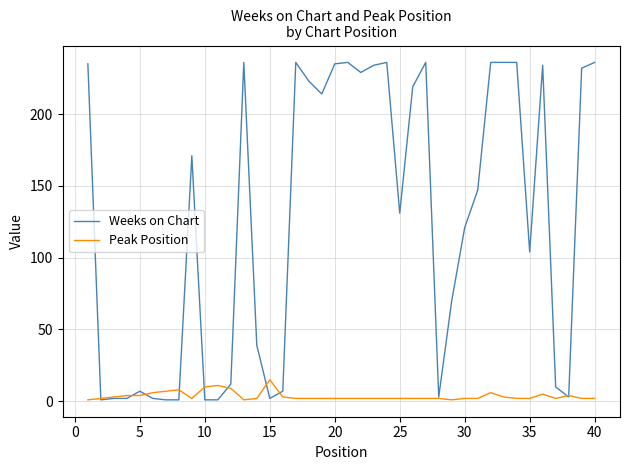

Which series has the widest spread of values?

Weeks on Chart